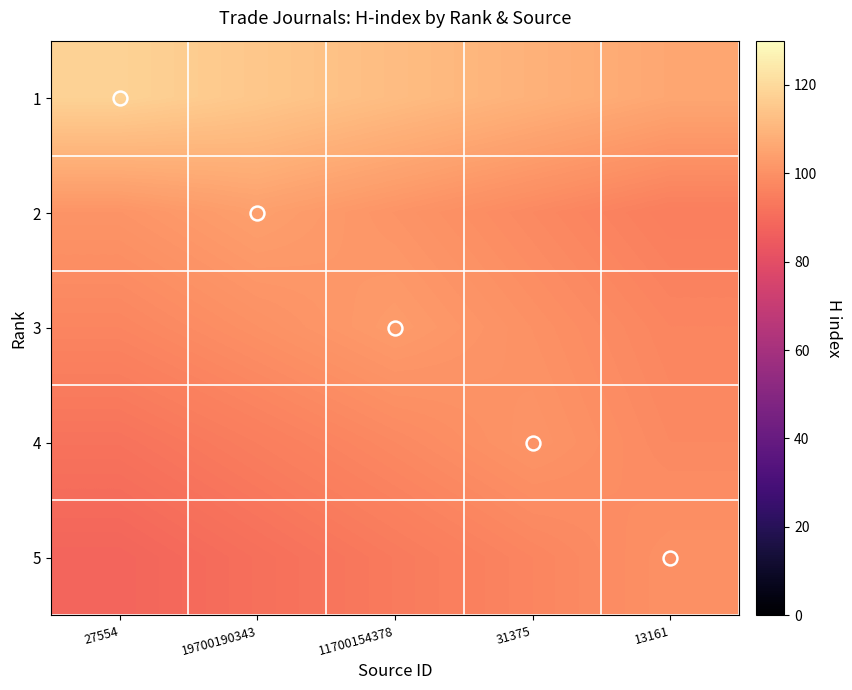

Which label corresponds to the smallest value in the chart?

27554